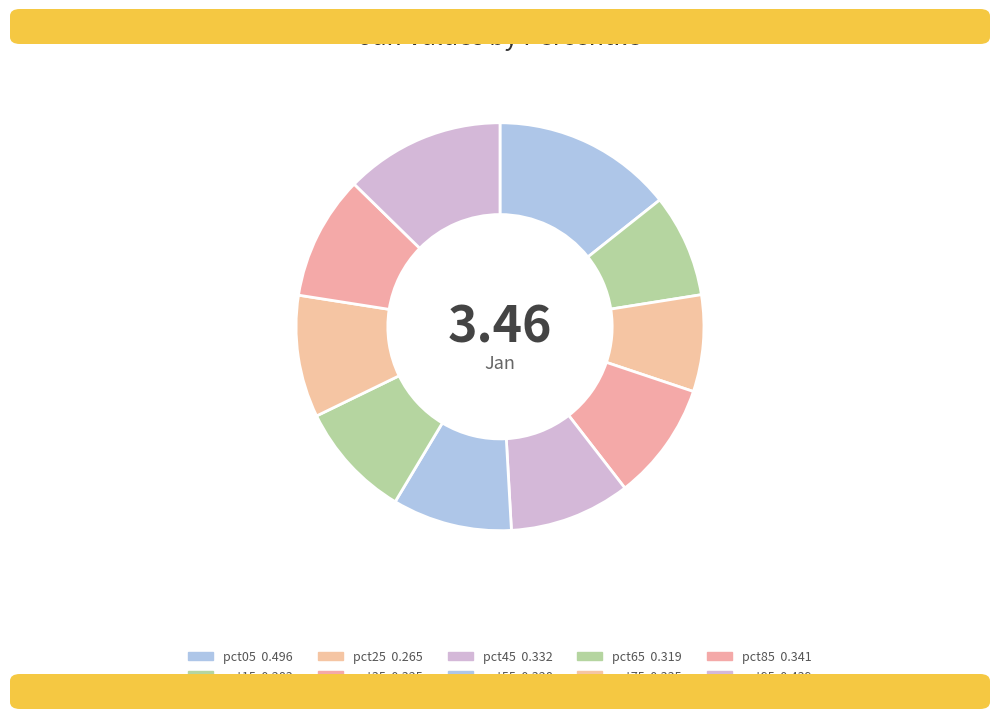

The pct95 slice represents 21% of the pie. True or false?

False